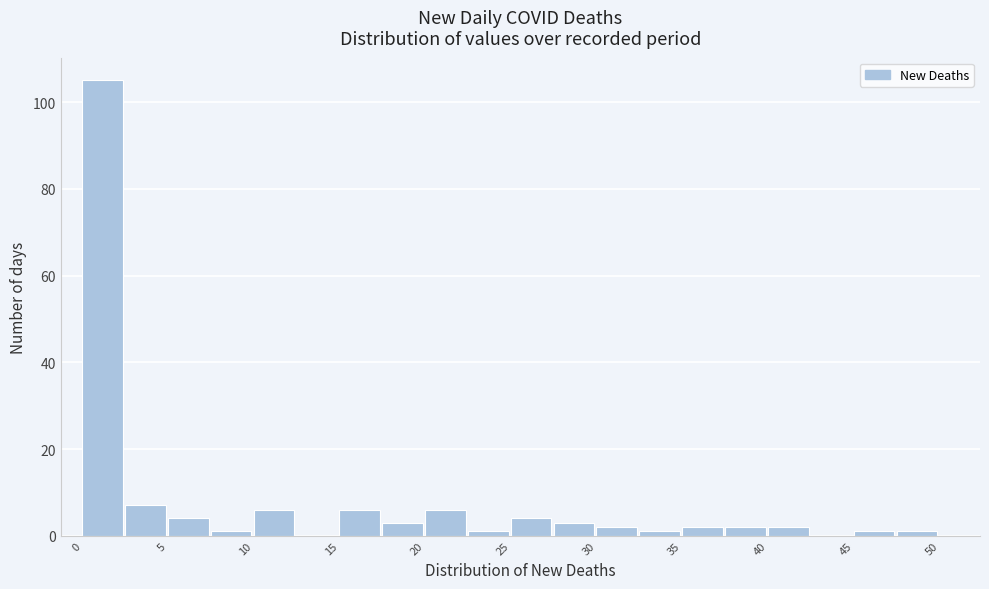

Reading left to right, transcribe this chart: for each bar, give the range it covers on the x-axis and its height. The values are not printed on the chart, so give them approximately, as read against the axis.

0.0 to 2.5: 106
2.5 to 5.0: 8
5.0 to 7.5: 4
7.5 to 10.0: under 2
10.0 to 12.5: 6
12.5 to 15.0: 0
15.0 to 17.5: 6
17.5 to 20.0: 4
20.0 to 22.5: 6
22.5 to 25.0: under 2
25.0 to 27.5: 4
27.5 to 30.0: 4
30.0 to 32.5: 2
32.5 to 35.0: under 2
35.0 to 37.5: 2
37.5 to 40.0: 2
40.0 to 42.5: 2
42.5 to 45.0: 0
45.0 to 47.5: under 2
47.5 to 50.0: under 2